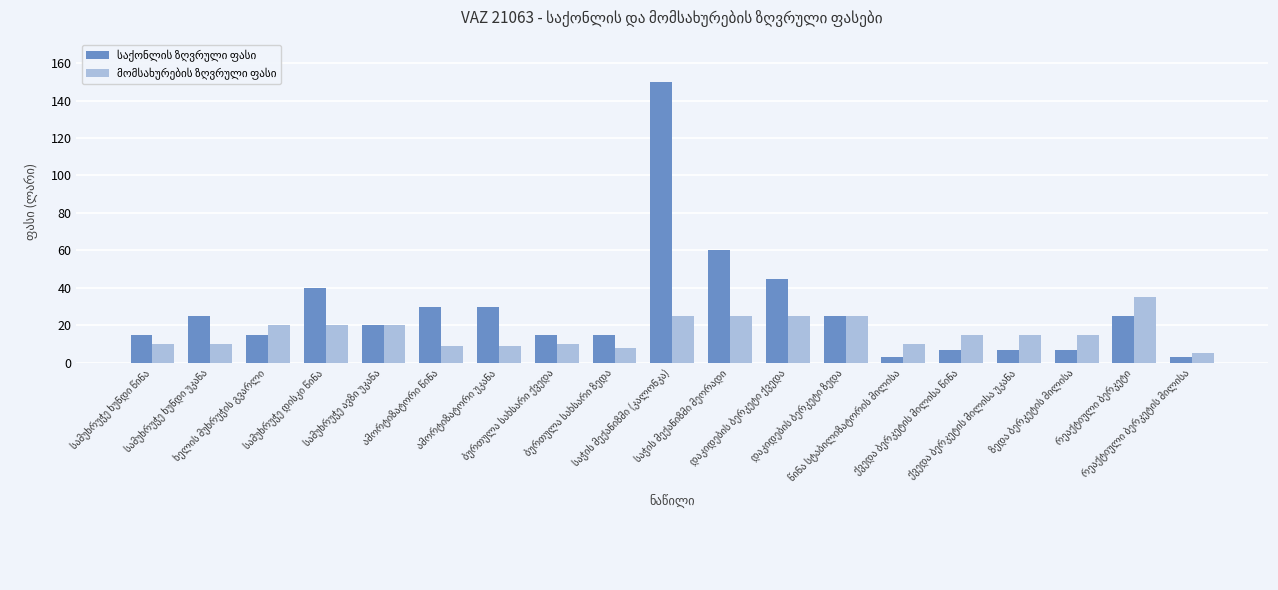

What is the greatest value displayed?

150